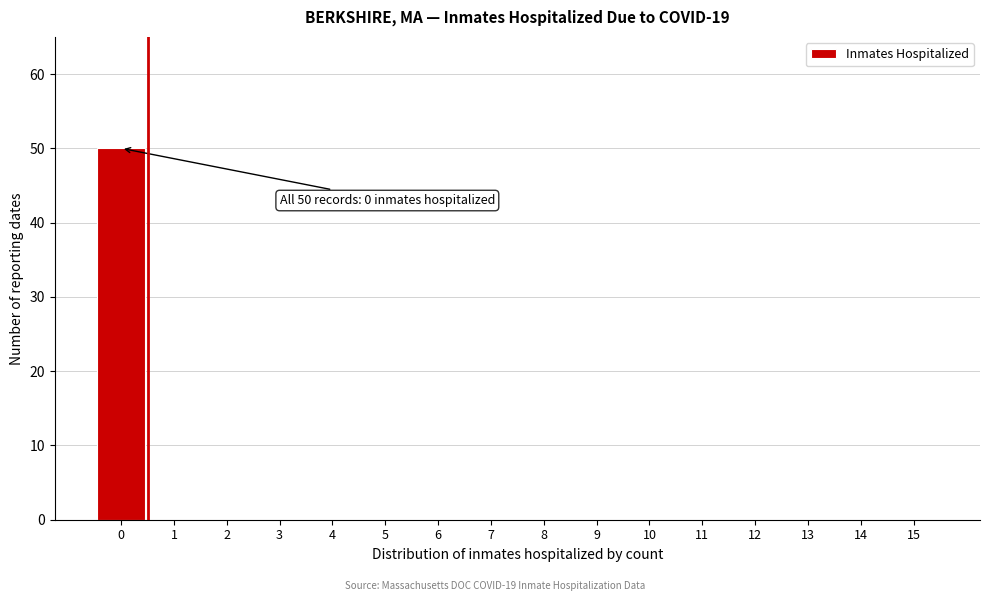

Reading left to right, what are all the values shown in this chart?

0=50	1=0	2=0	3=0	4=0	5=0	6=0	7=0	8=0	9=0	10=0	11=0	12=0	13=0	14=0	15=0